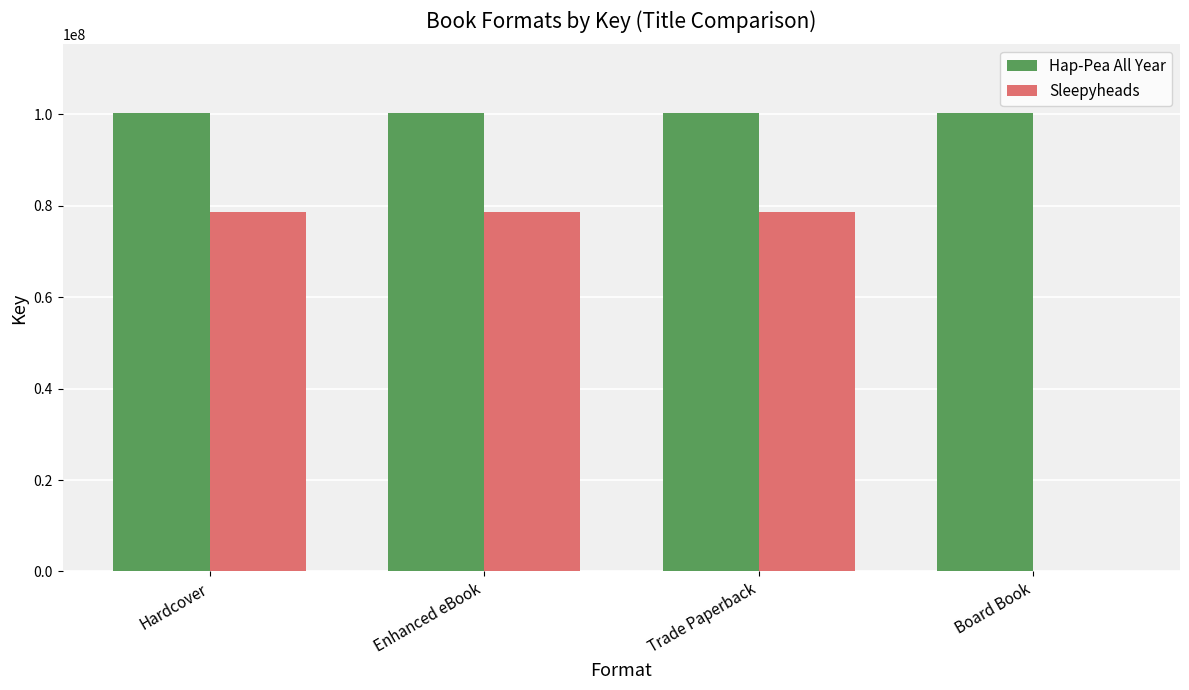

How many series are shown in this chart?

2